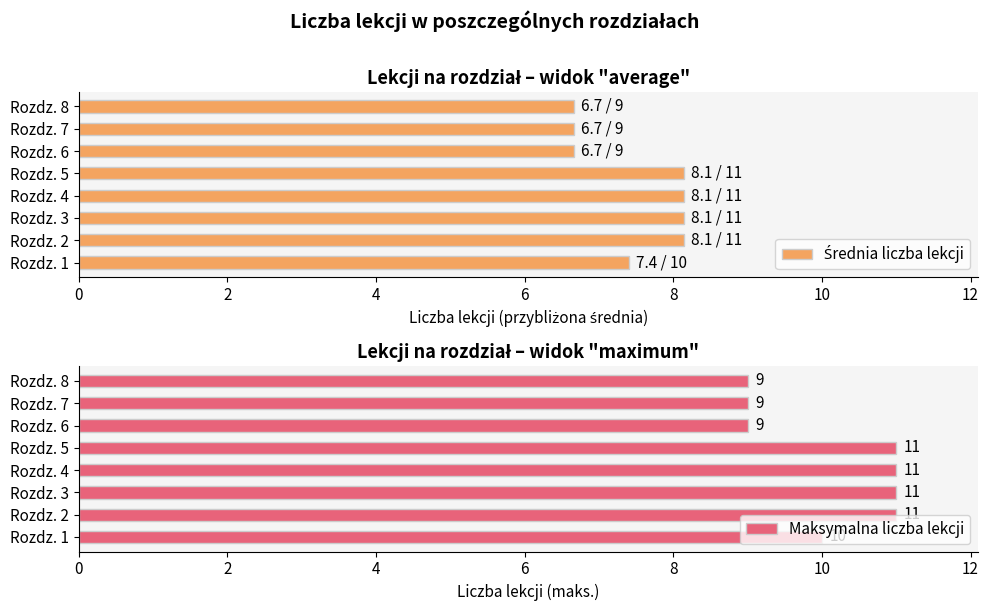

How many bars are there in total?

16